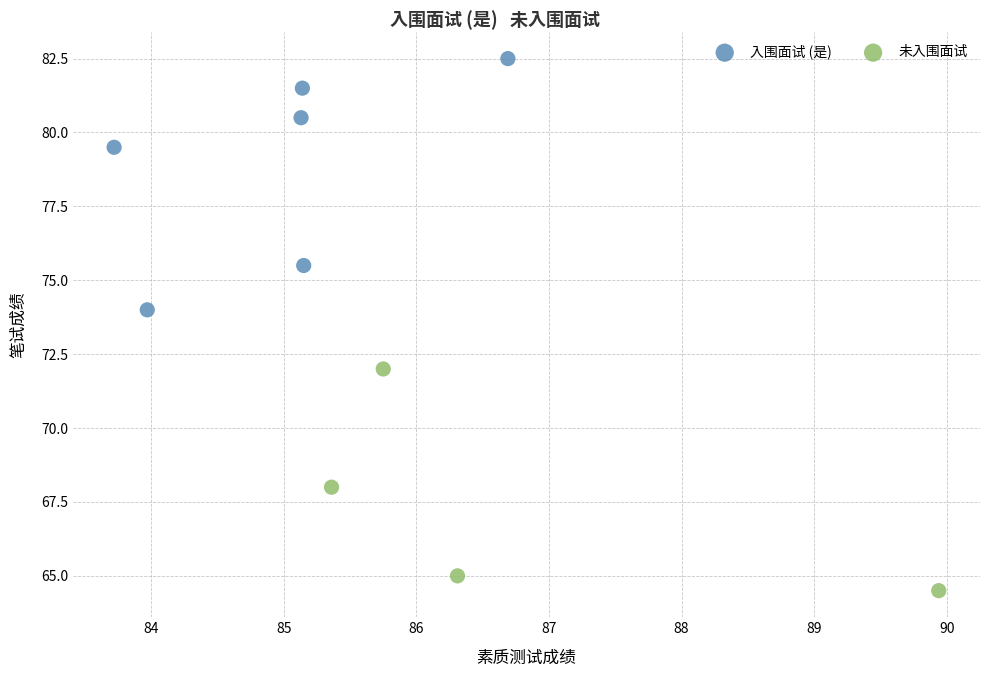

What are all the series names shown in the legend?

入围面试 (是), 未入围面试